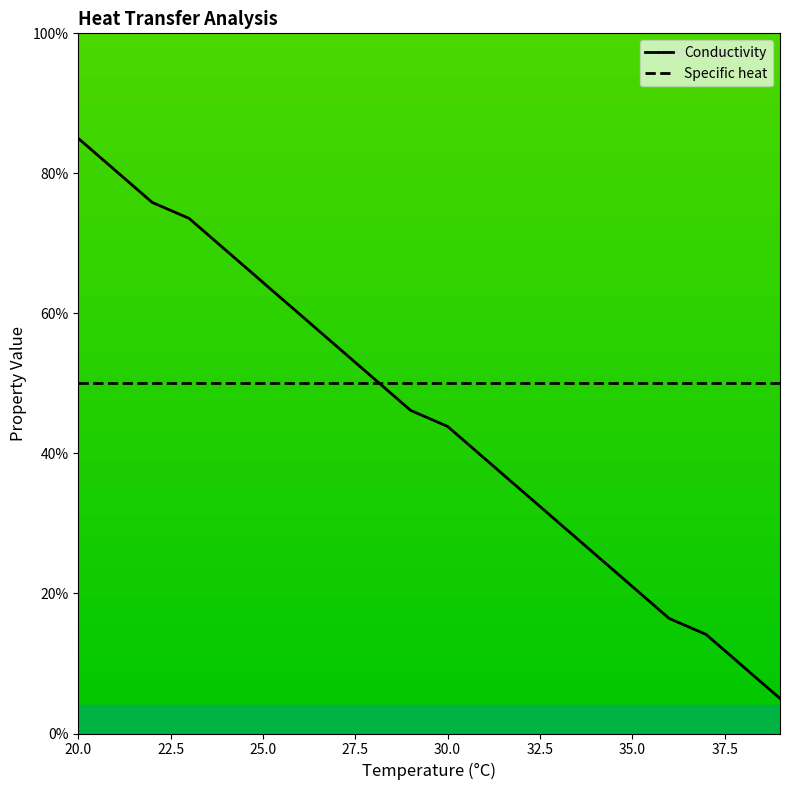

Which series ends up on top after the final intersection of Conductivity and Specific heat?

Specific heat